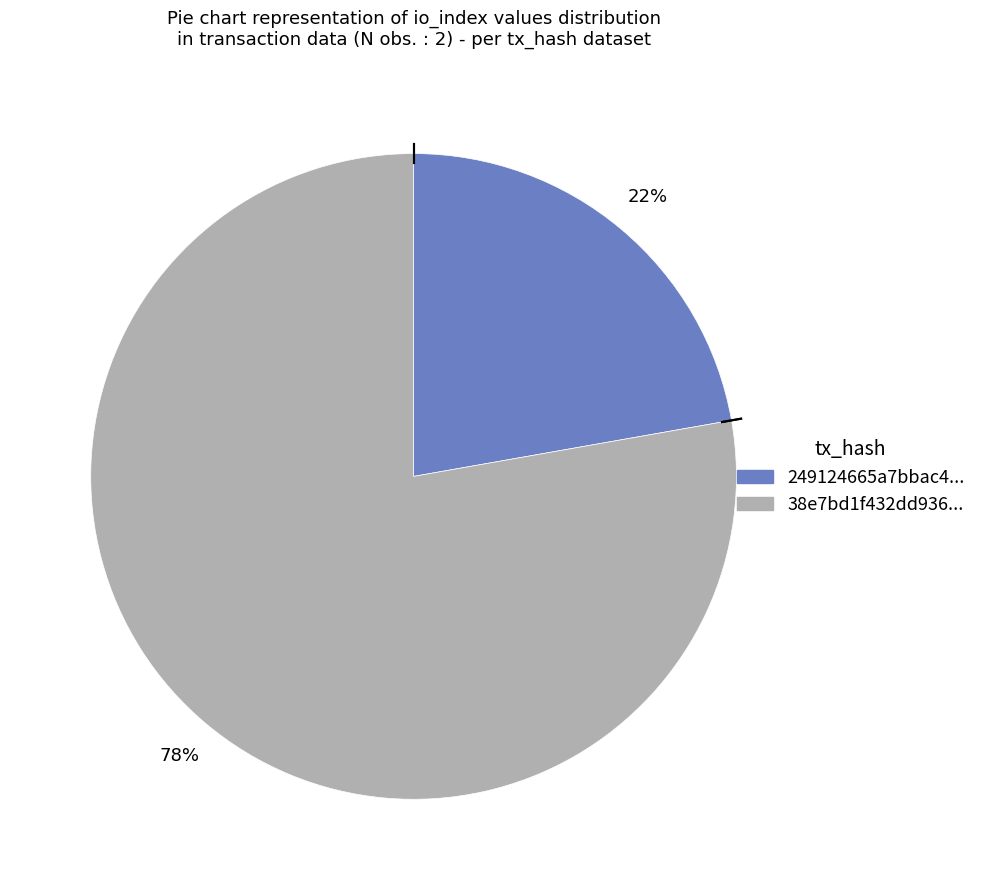

Count the number of slices in the pie.

2